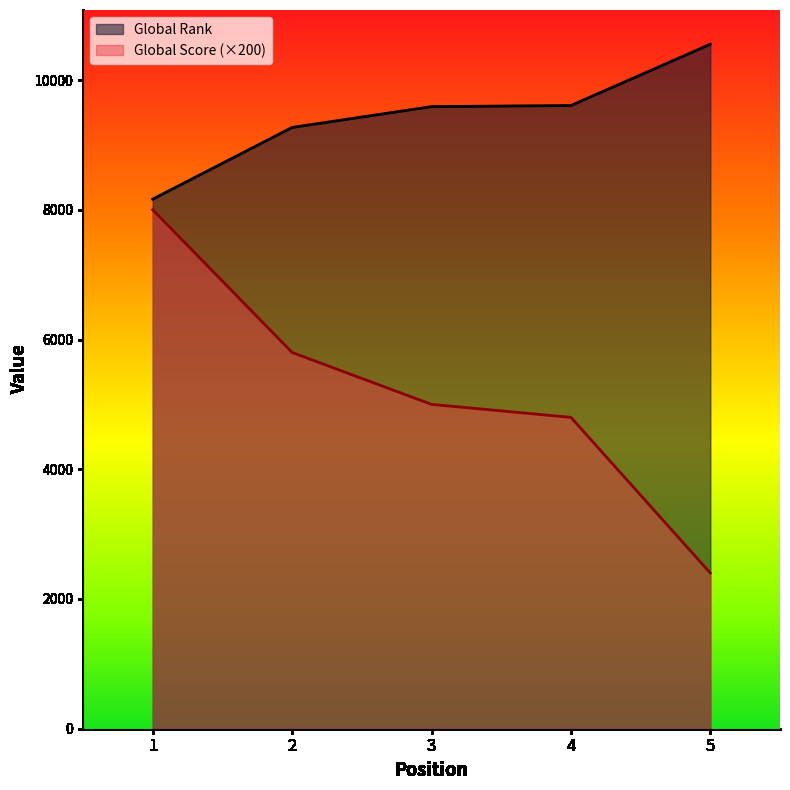

How many data points in Global Rank are less than 9590?

2